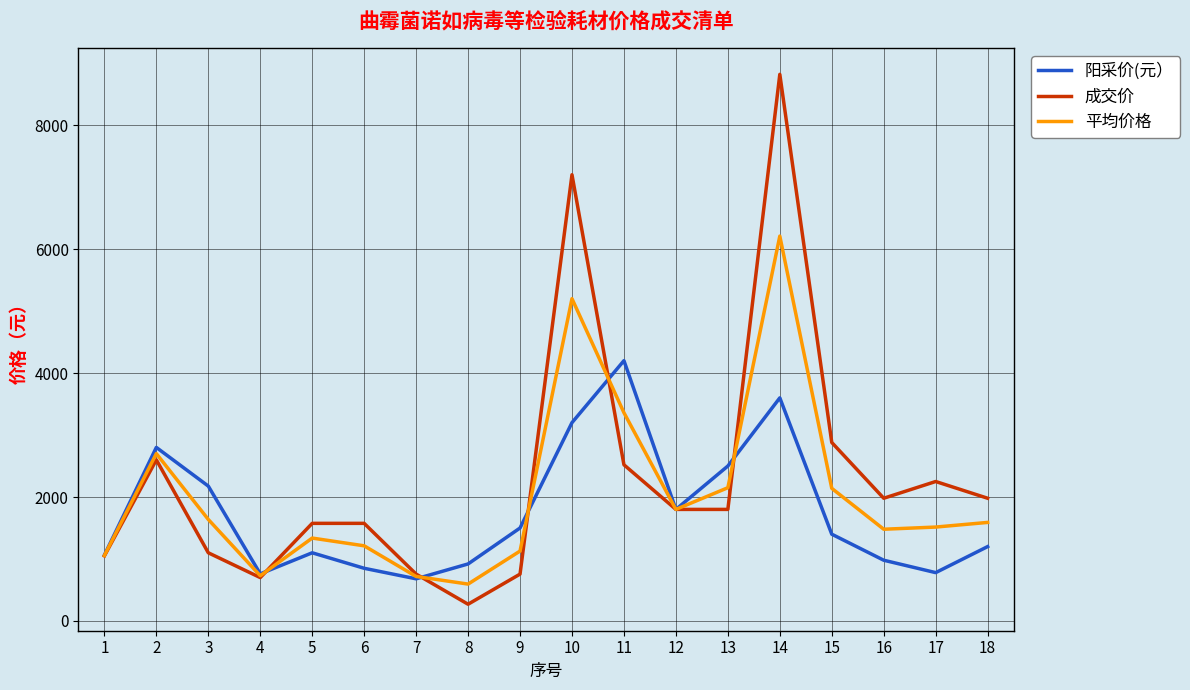

What is the minimum value shown in the chart?

270.0